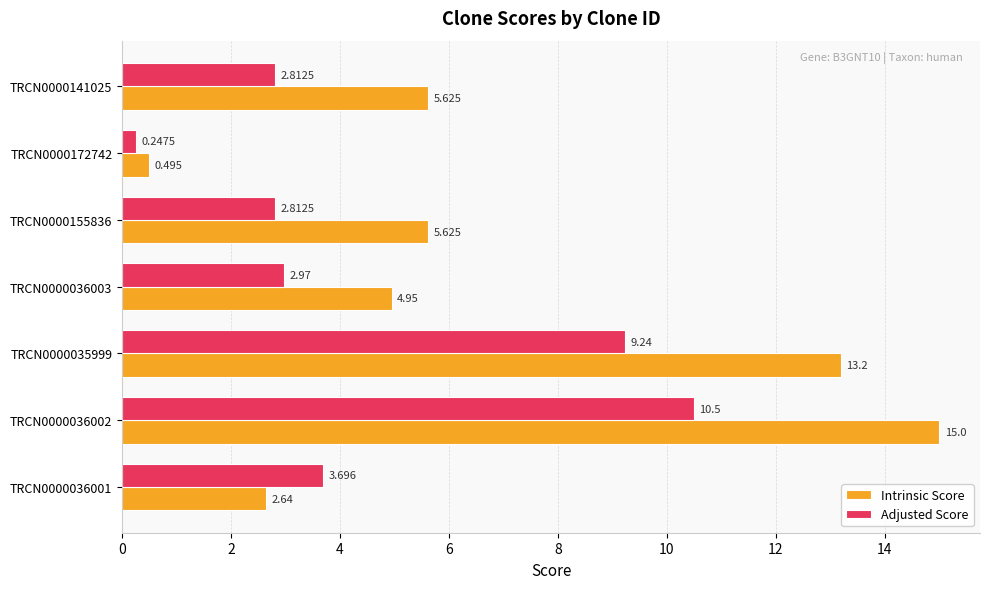

Which series changed the most between TRCN0000036001 and TRCN0000036003?

Intrinsic Score